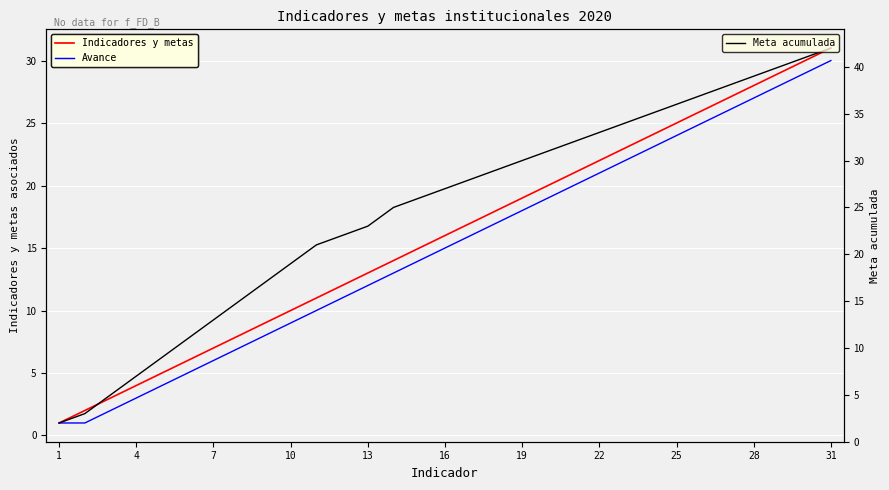

The value of Indicadores y metas at 1 is 1. True or false?

True